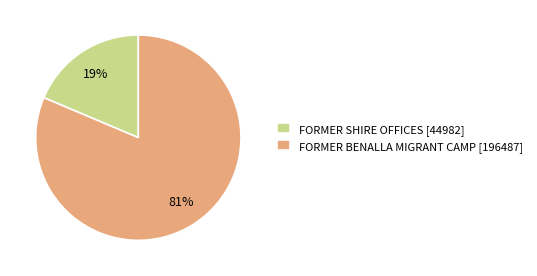

The FORMER BENALLA MIGRANT CAMP slice represents 81% of the pie. True or false?

True